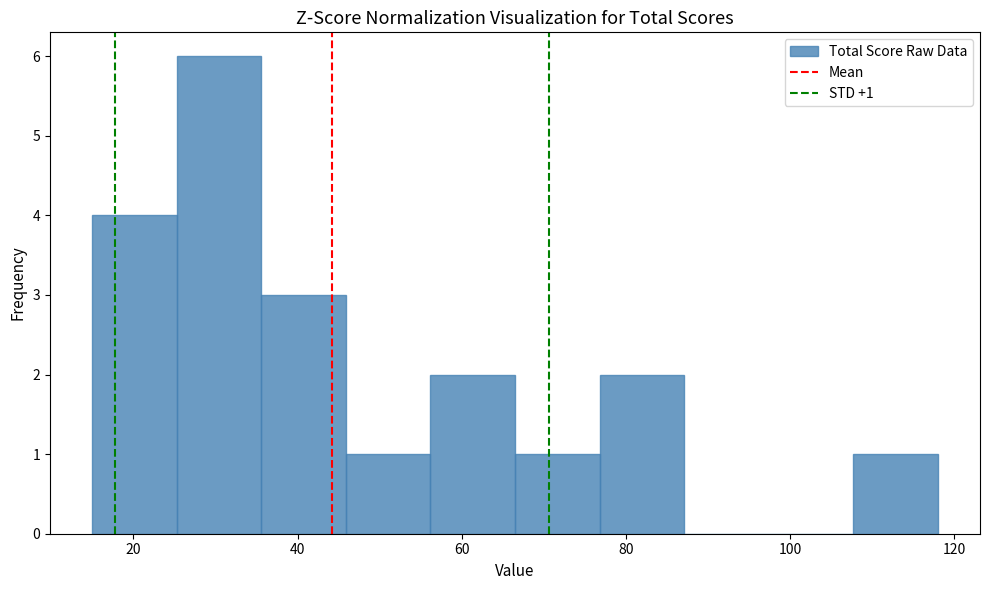

Which range on the x-axis has the tallest bar?

26 to 36